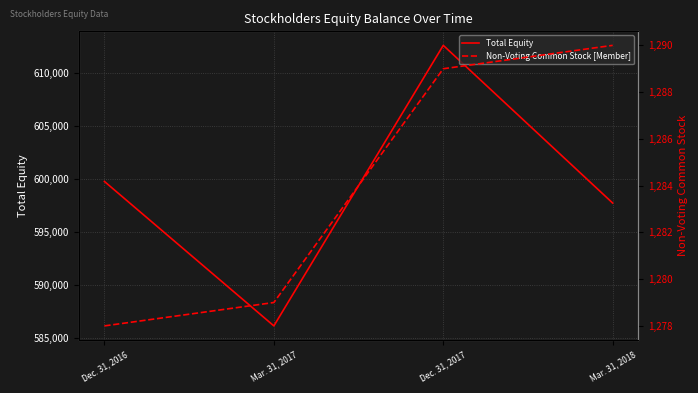

True or false: Total Equity and Non-Voting Common Stock [Member] cross at least once.

False